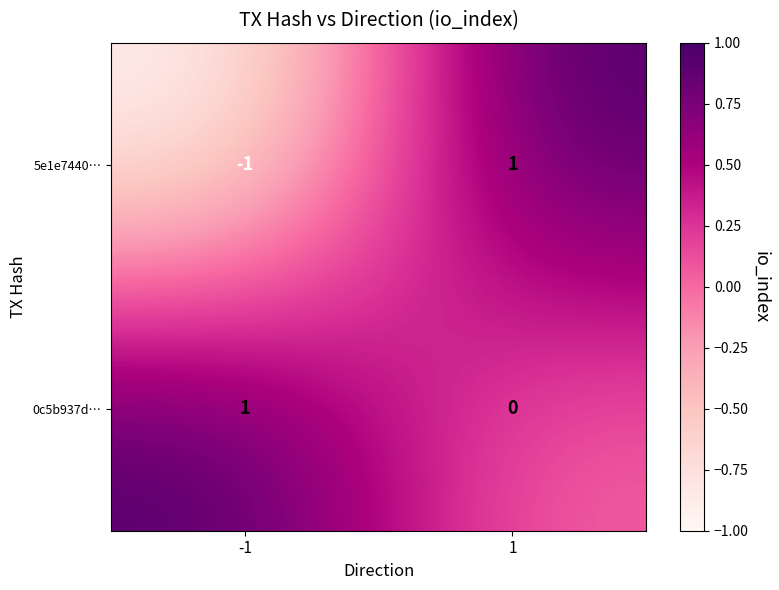

Which series has the largest range (max minus min)?

5e1e7440…